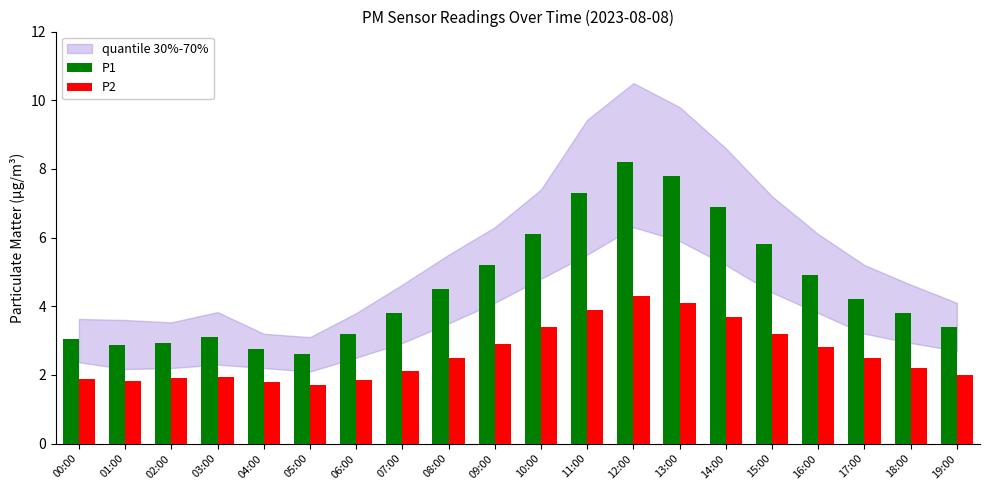

The value of P2 at 05:00 is 1.7. True or false?

True